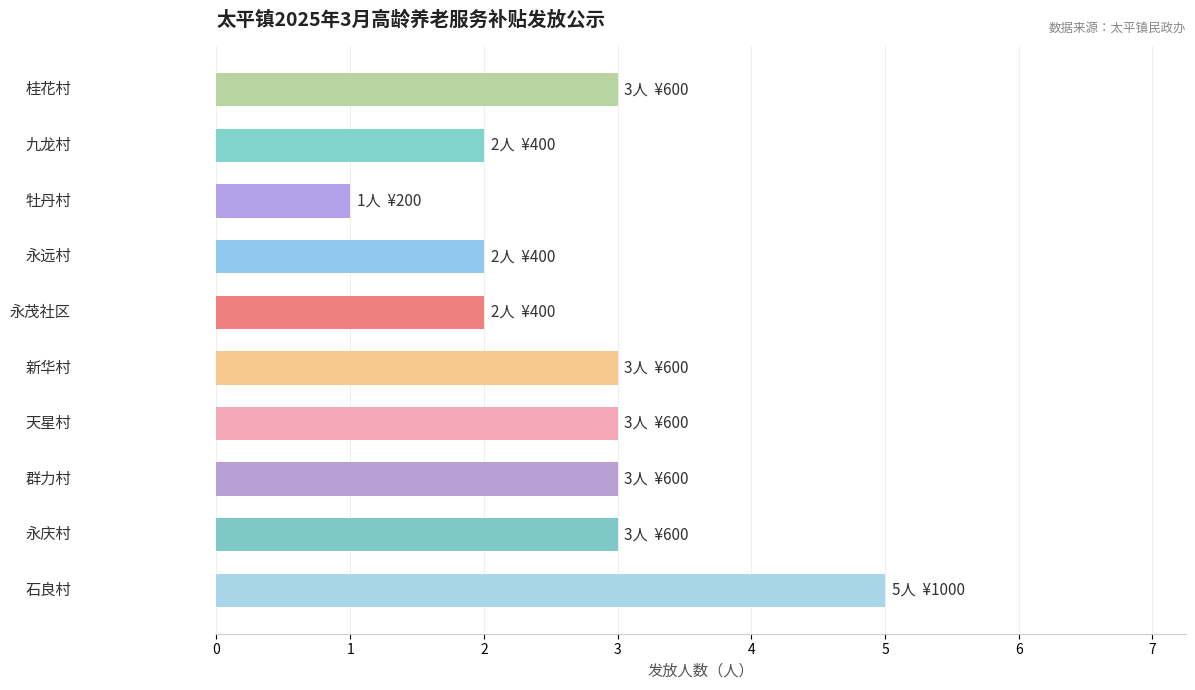

What is the greatest value displayed?

5